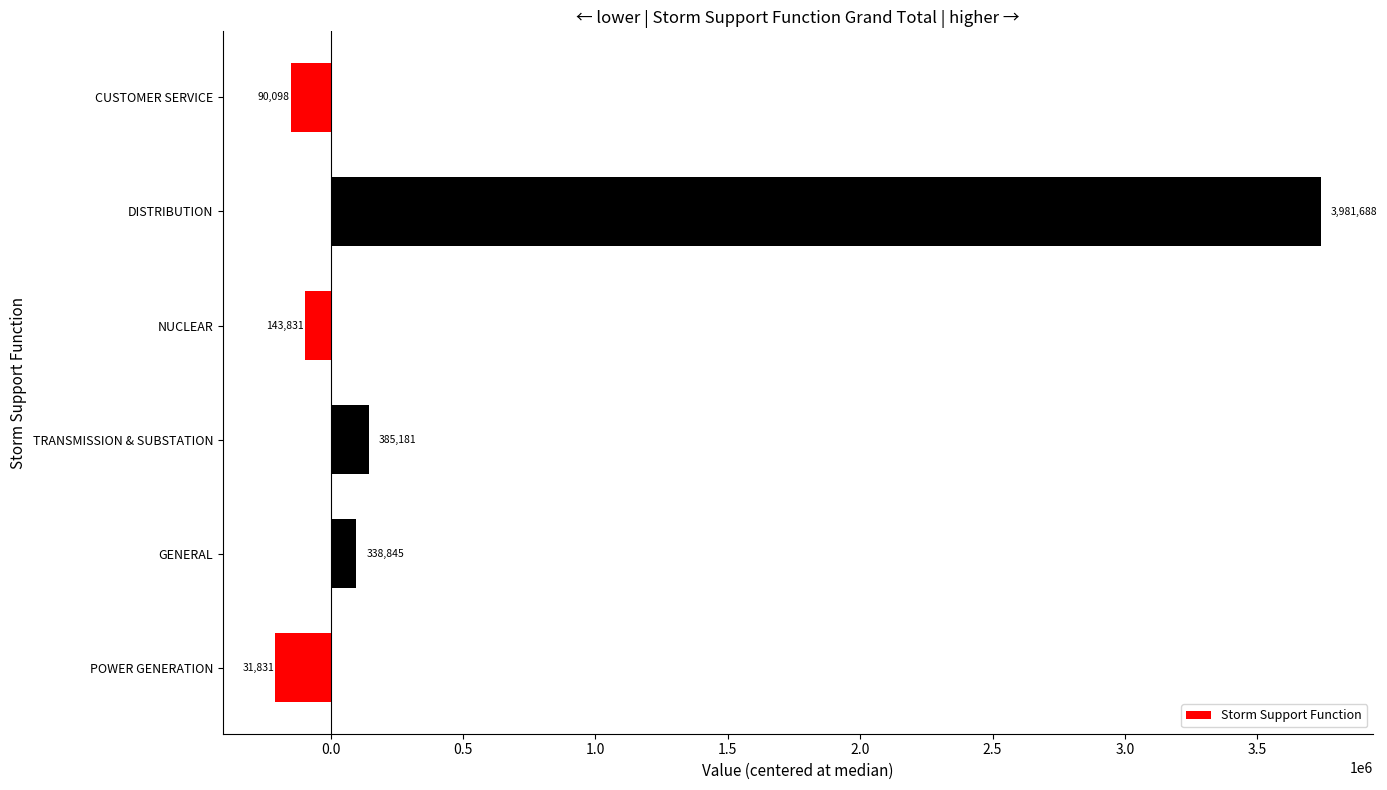

Are the bars horizontal?

Yes